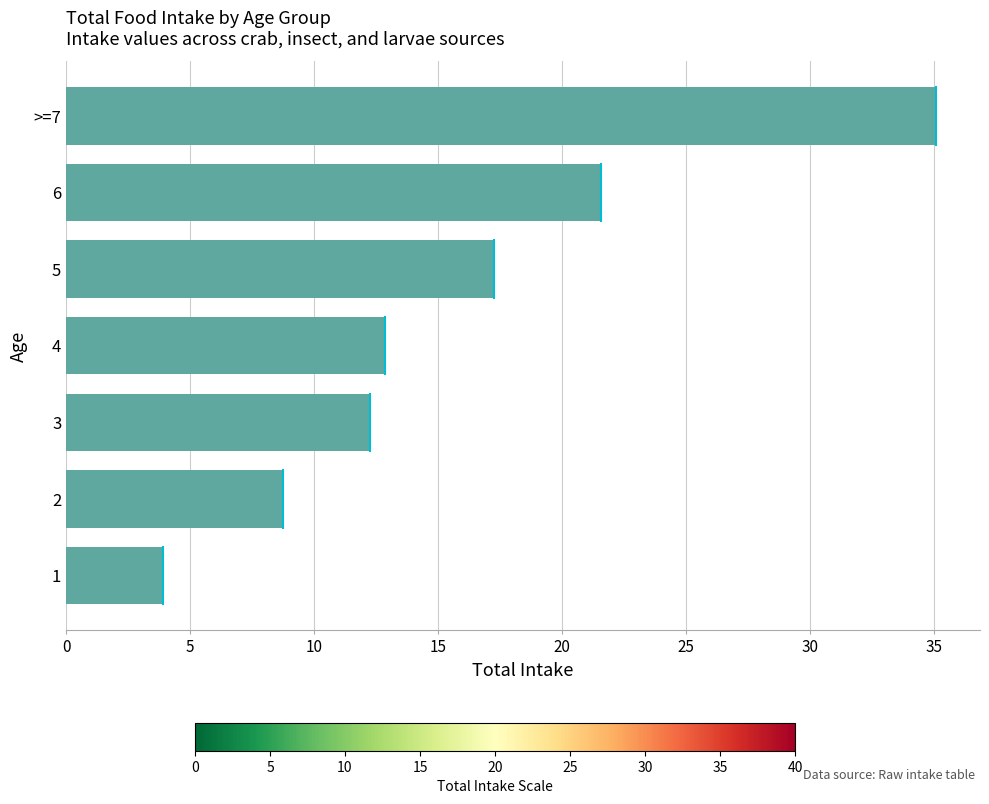

What is the change in value from 2 to 3?

+3.5